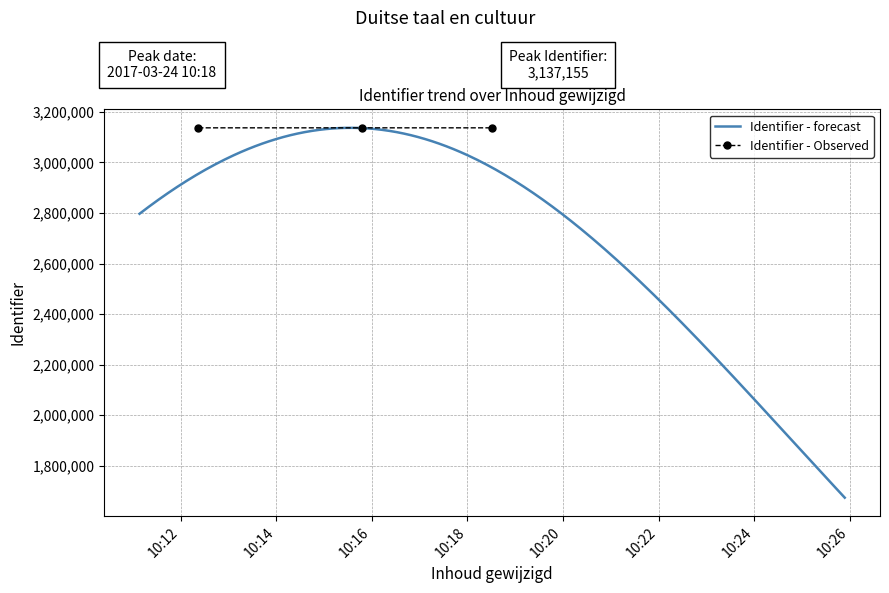

What is the value of the 1st point from the left?

3137140